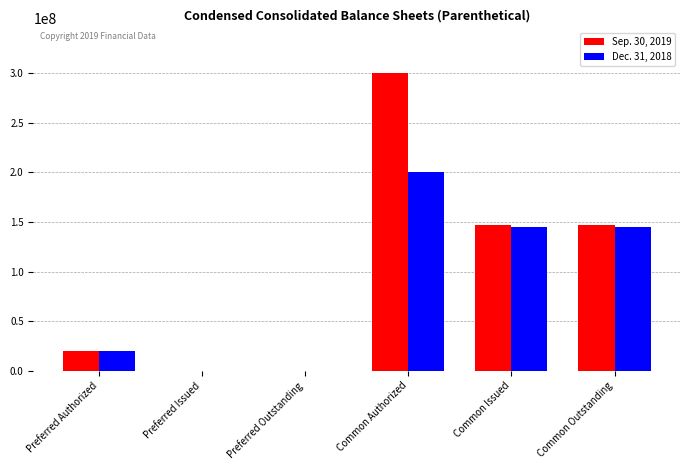

True or false: Sep. 30, 2019 has a value of 197549830 at Common Issued.

False